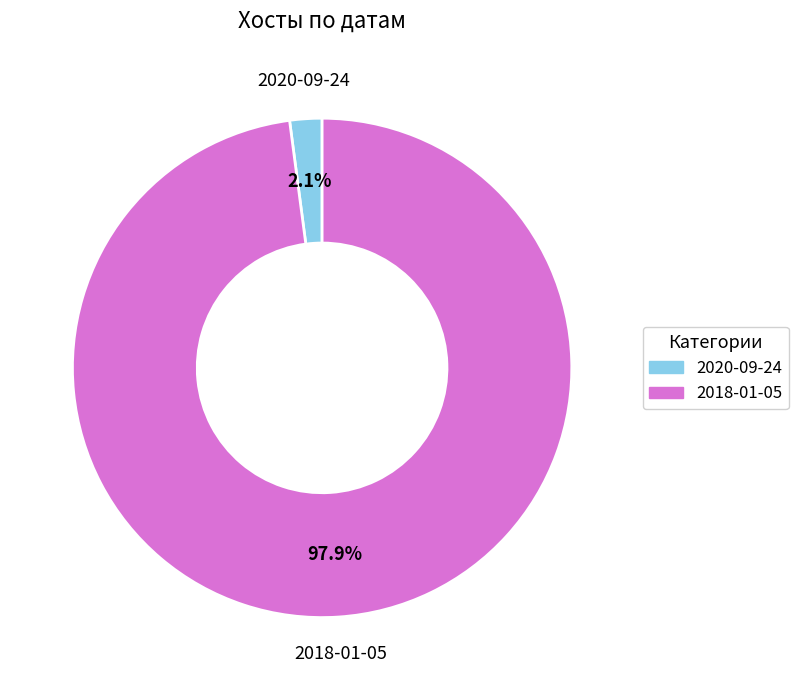

Does 2020-09-24 account for over 50% of the chart?

No